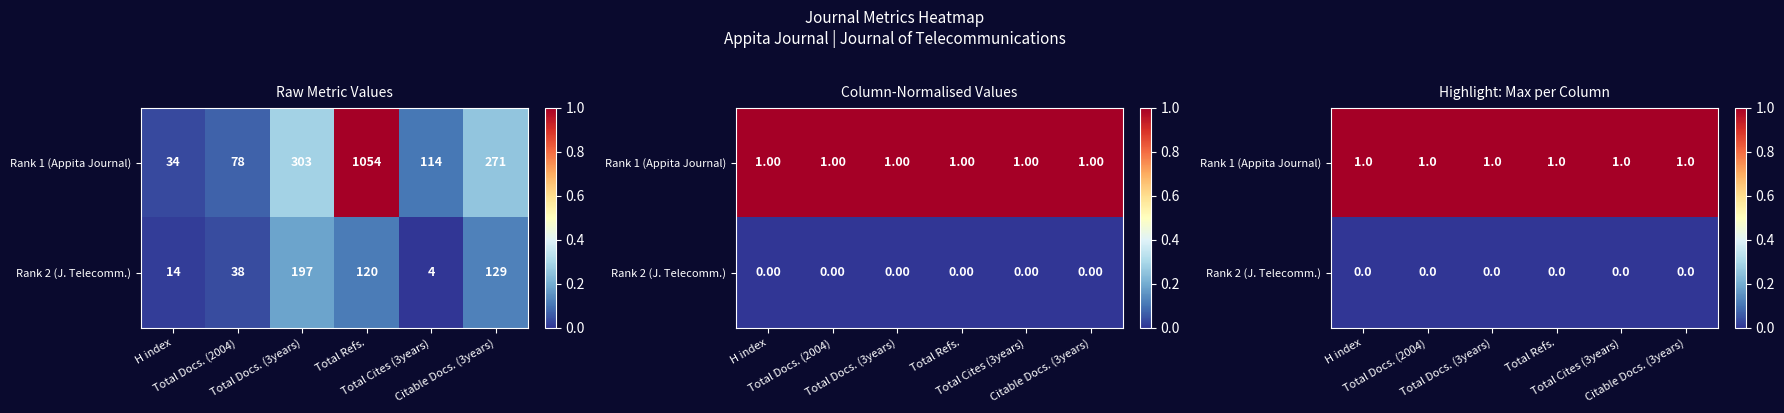

At Total Cites (3years), list the series in order from smallest to largest.

Rank 2 (J. Telecomm.), Rank 1 (Appita Journal)